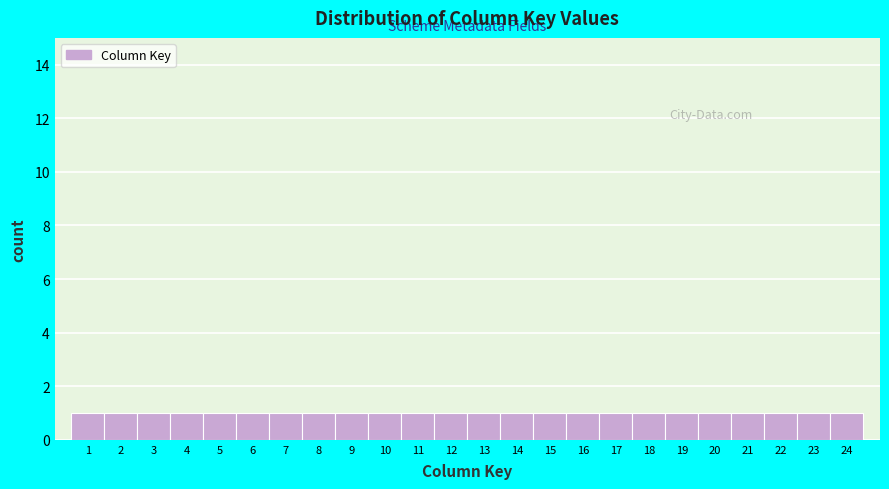

Reading left to right, list every bar in this chart as the range it spans on the x-axis followed by its height. The values are not printed on the chart, so give them approximately, as read against the axis.

0.5 to 1.5: 1
1.5 to 2.5: 1
2.5 to 3.5: 1
3.5 to 4.5: 1
4.5 to 5.5: 1
5.5 to 6.5: 1
6.5 to 7.5: 1
7.5 to 8.5: 1
8.5 to 9.5: 1
9.5 to 10.5: 1
10.5 to 11.5: 1
11.5 to 12.5: 1
12.5 to 13.5: 1
13.5 to 14.5: 1
14.5 to 15.5: 1
15.5 to 16.5: 1
16.5 to 17.5: 1
17.5 to 18.5: 1
18.5 to 19.5: 1
19.5 to 20.5: 1
20.5 to 21.5: 1
21.5 to 22.5: 1
22.5 to 23.5: 1
23.5 to 24.5: 1